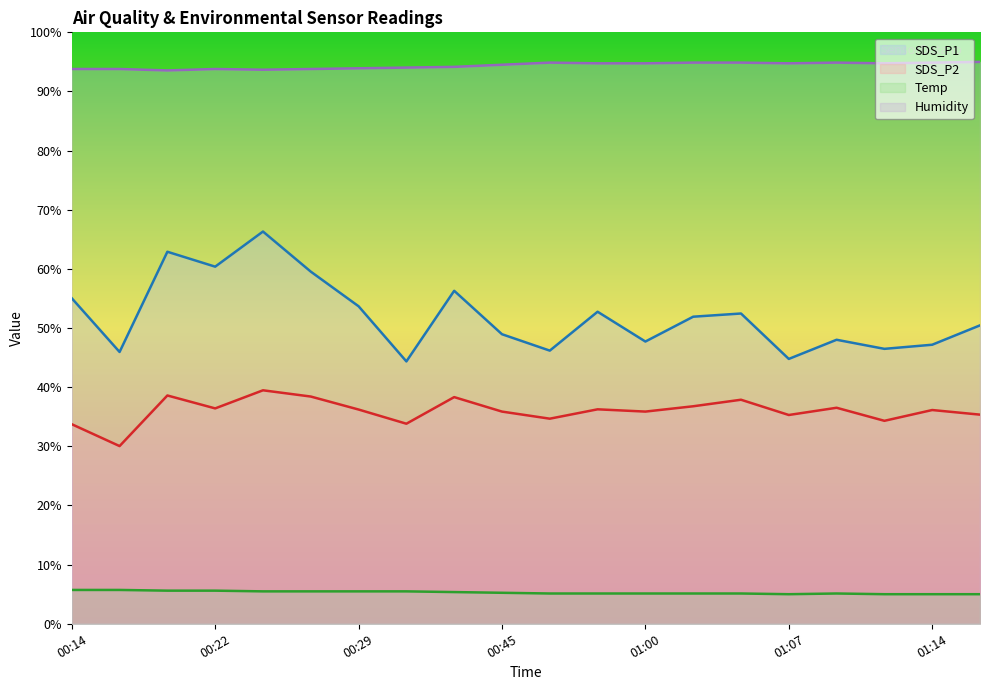

At which category does SDS_P1 reach its first local valley?

00:17